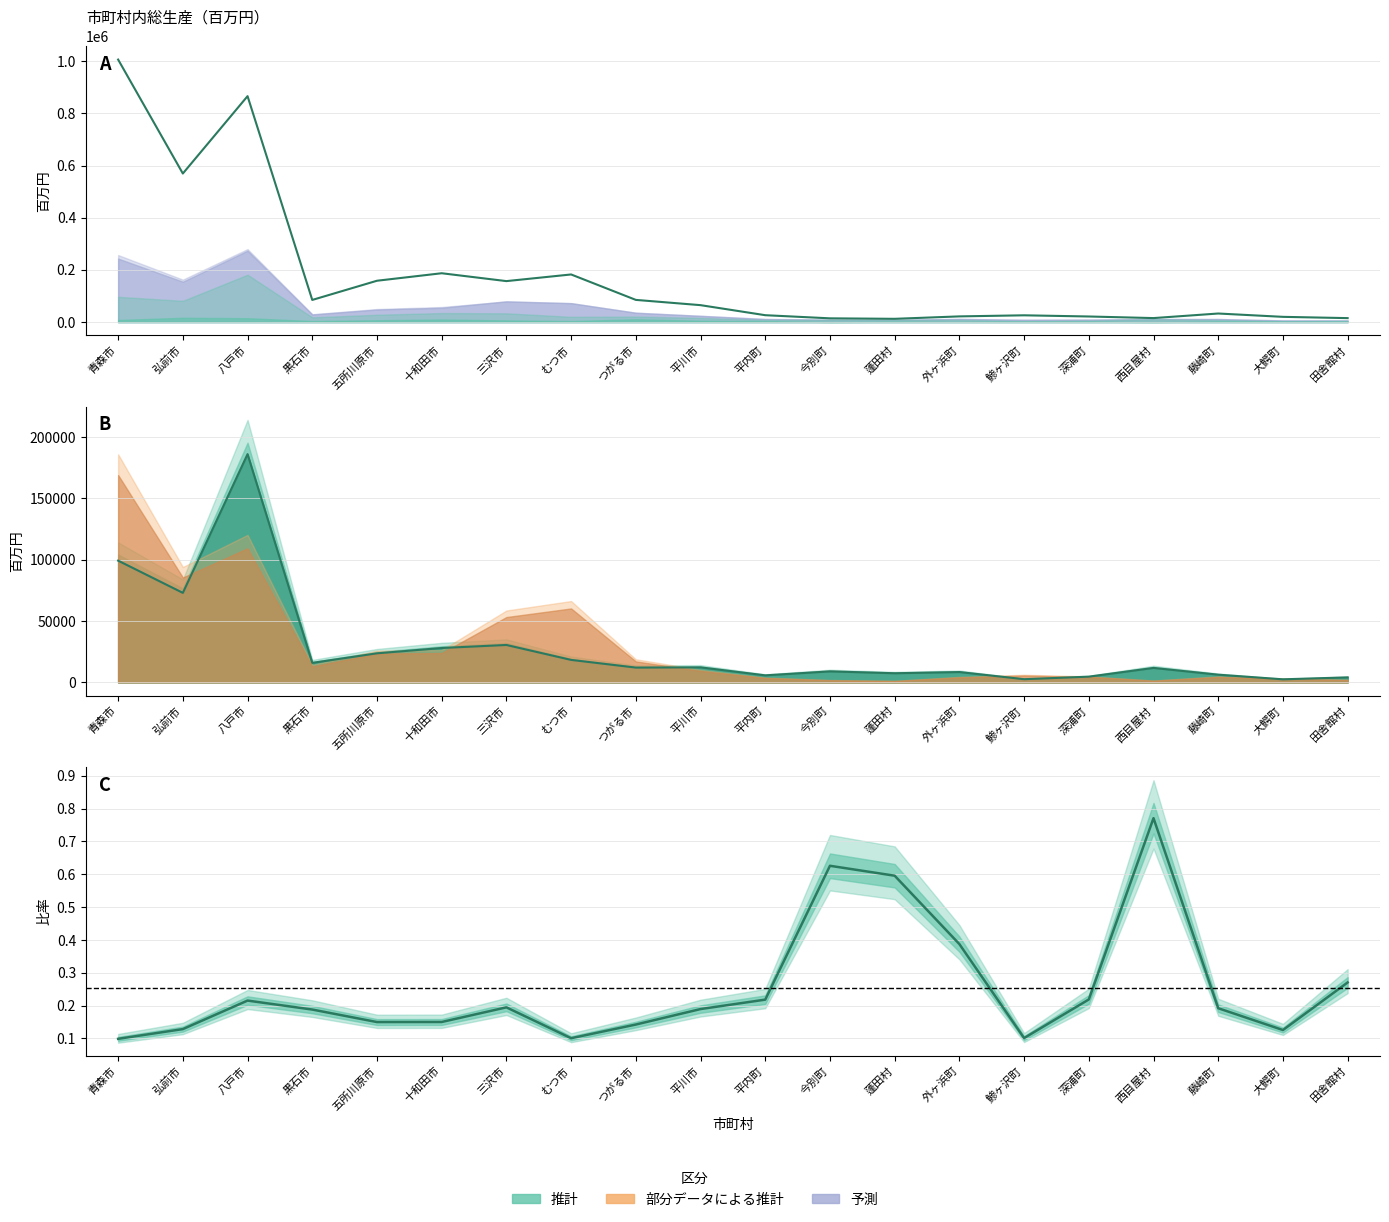

How many series are shown in this chart?

6